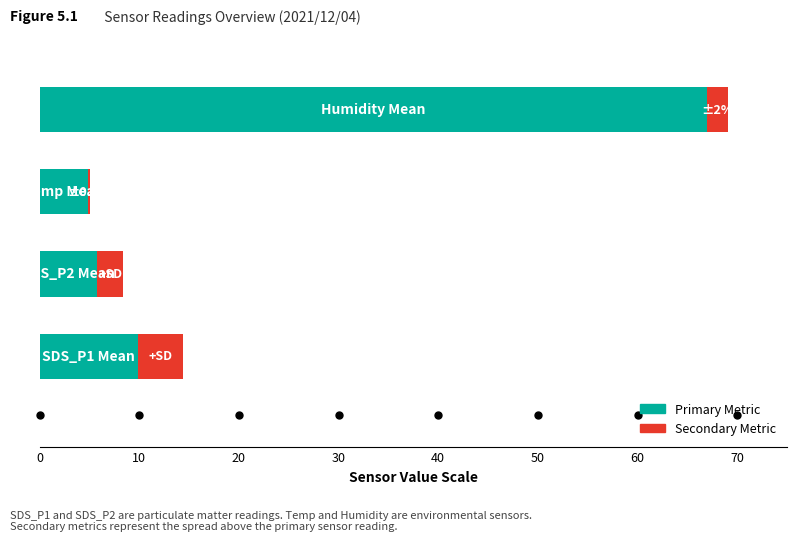

What are all the series names shown in the legend?

Primary Metric, Secondary Metric